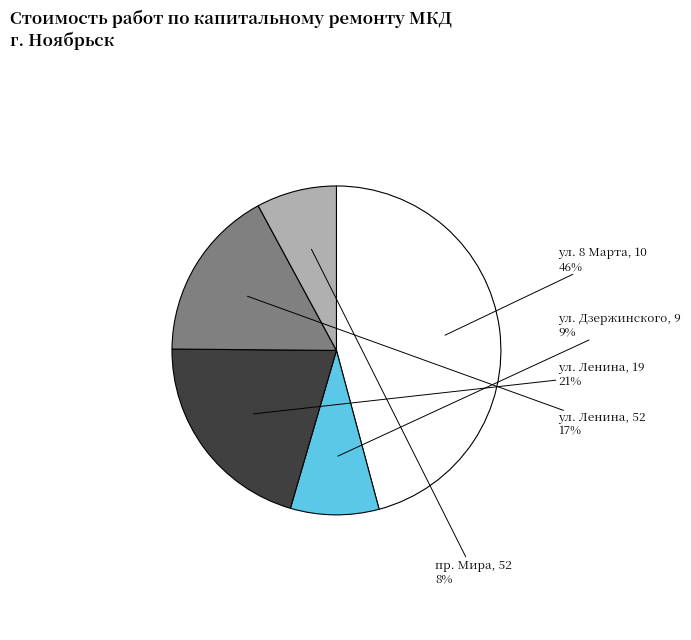

Count the number of slices in the pie.

5